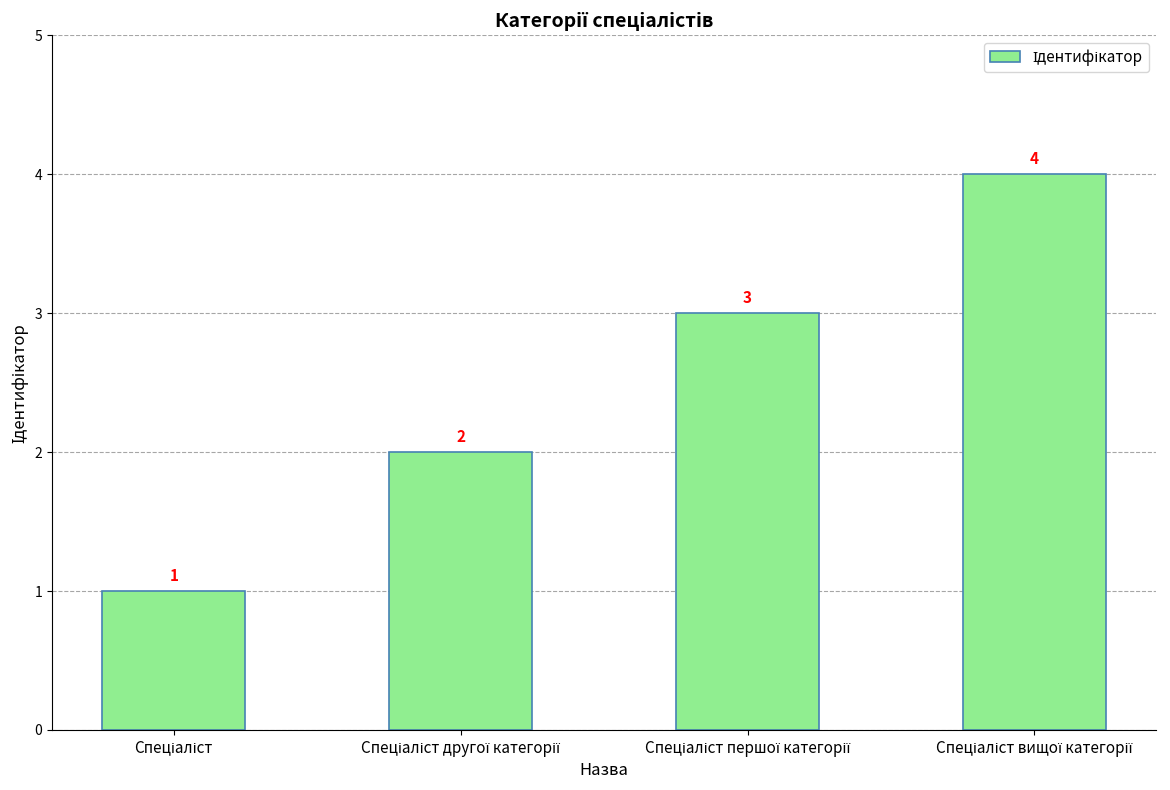

What is the sum of all values?

10